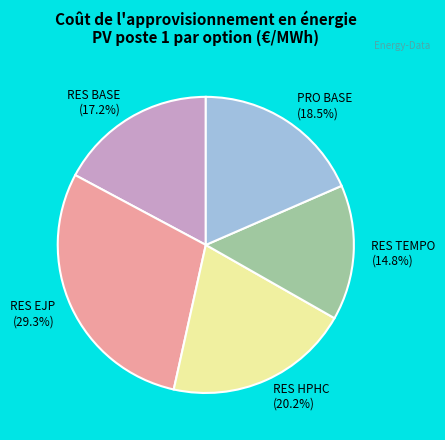

Does any single category account for the majority?

No